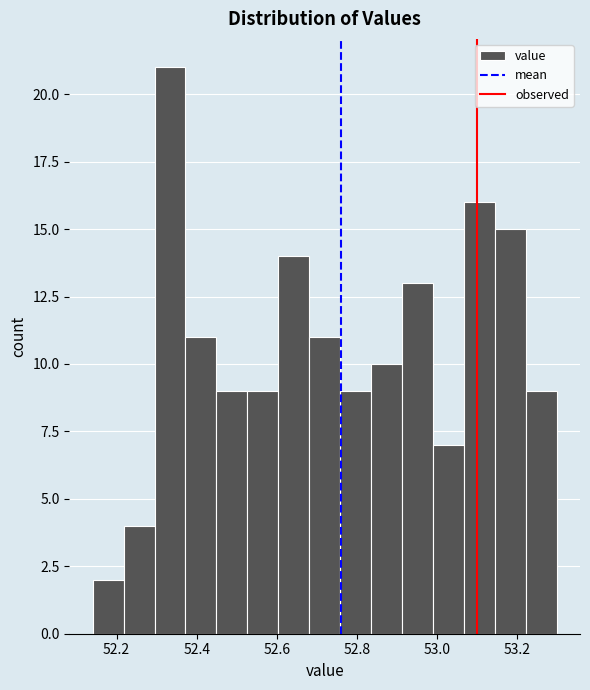

Read against the x-axis, roughly where is the centre of the tallest bar?

52.34